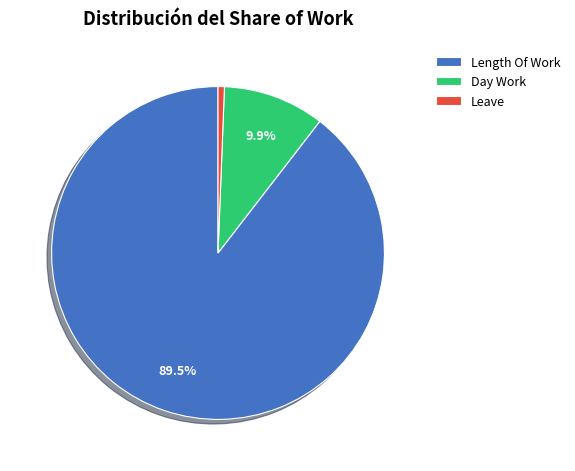

What is the smallest slice in the pie chart?

Leave